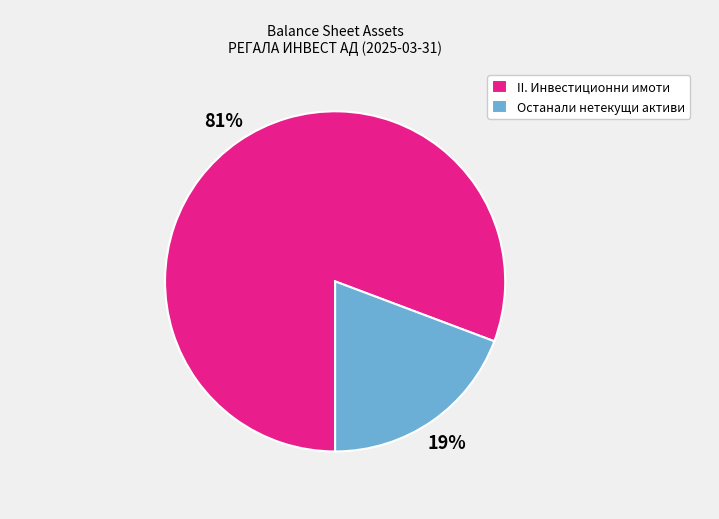

Which category has the smallest portion of the pie?

Останали нетекущи активи